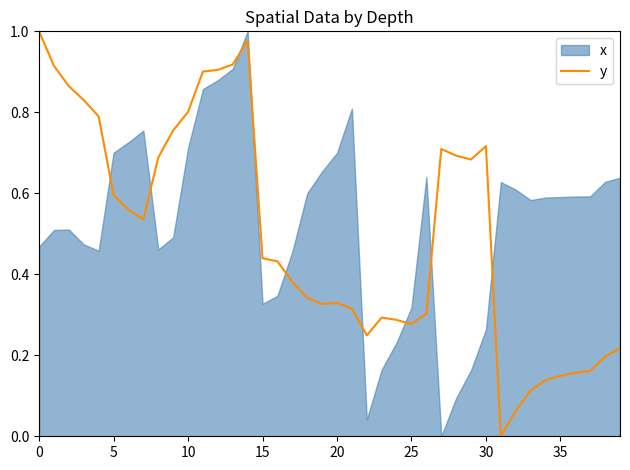

Does the chart have visible grid lines?

No